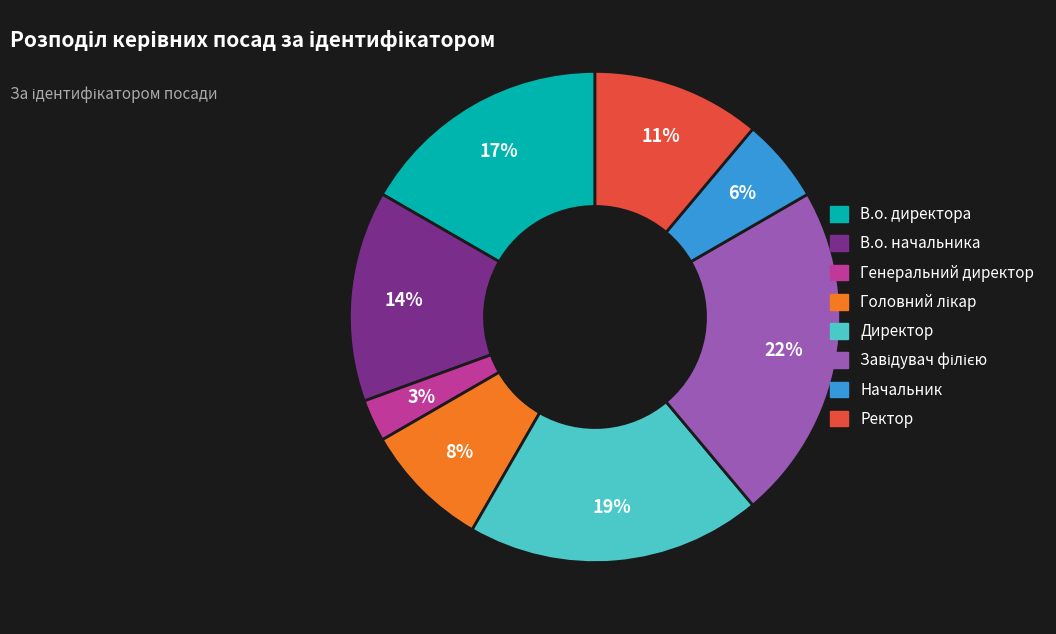

Count the number of slices in the pie.

8